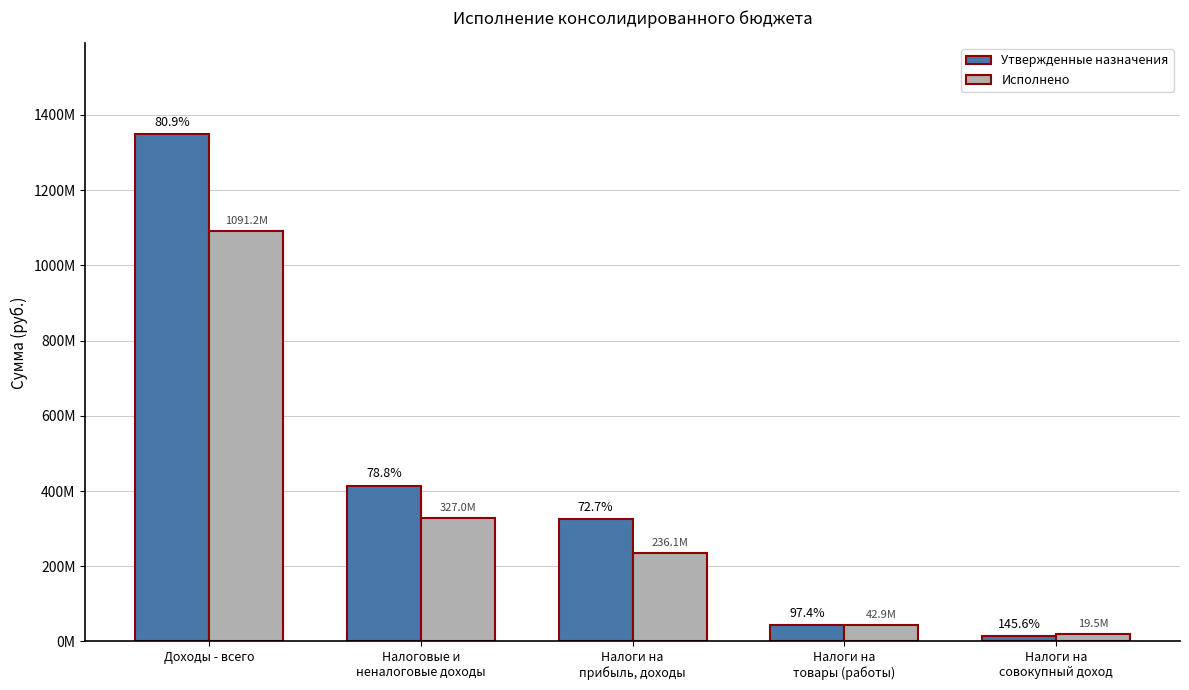

Are the bars horizontal?

No